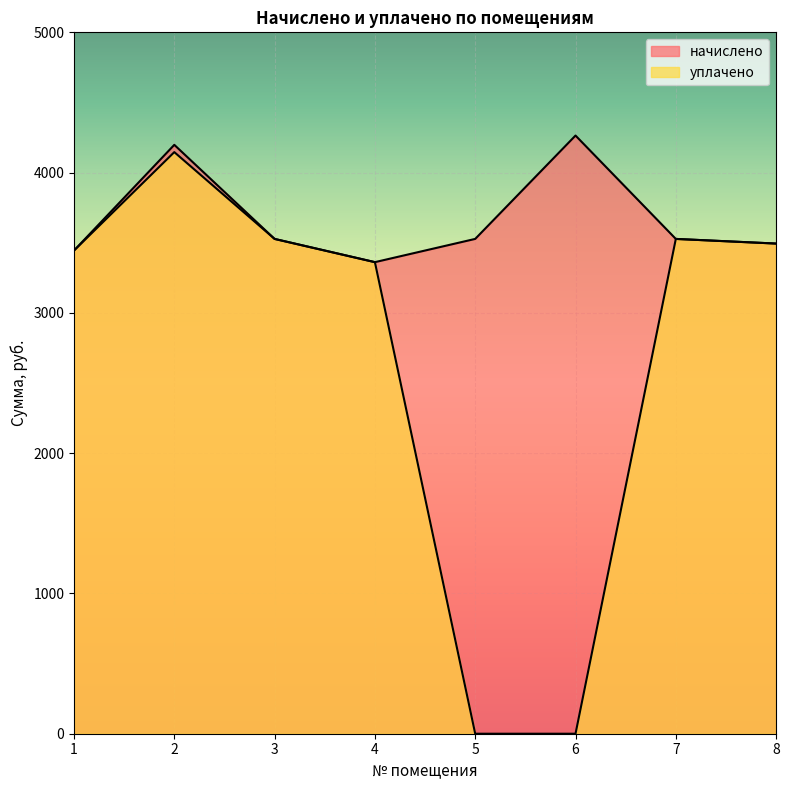

What are all the series names shown in the legend?

начислено, уплачено